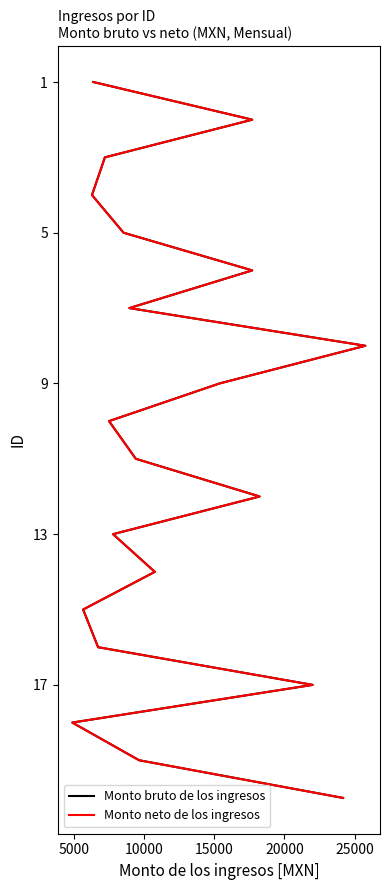

Does the chart display data point markers on the line(s)?

No